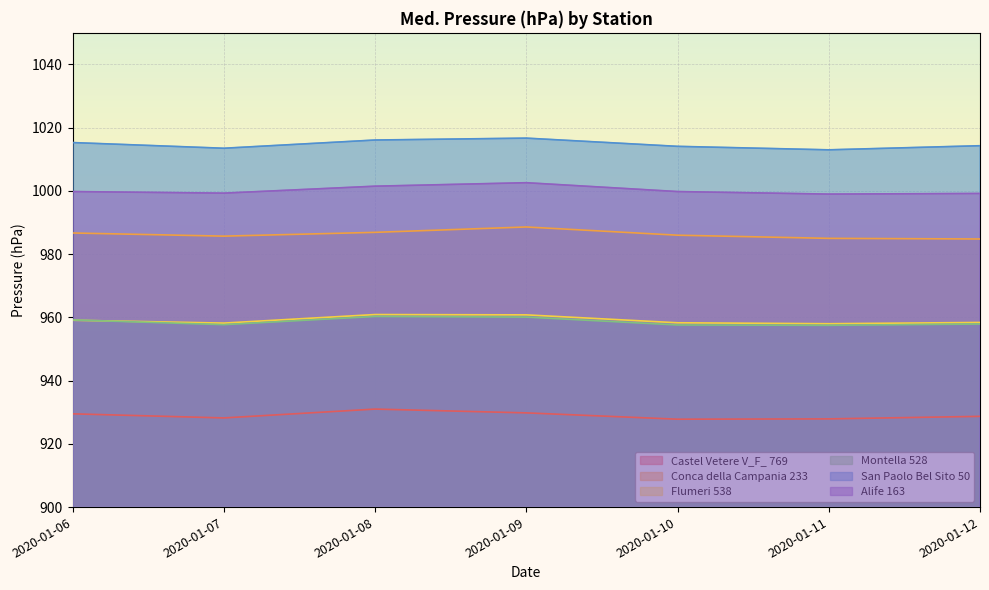

Rank the series at 2020-01-07 from lowest to highest value.

Castel Vetere V_F_ 769, Montella 528, Flumeri 538, Conca della Campania 233, Alife 163, San Paolo Bel Sito 50